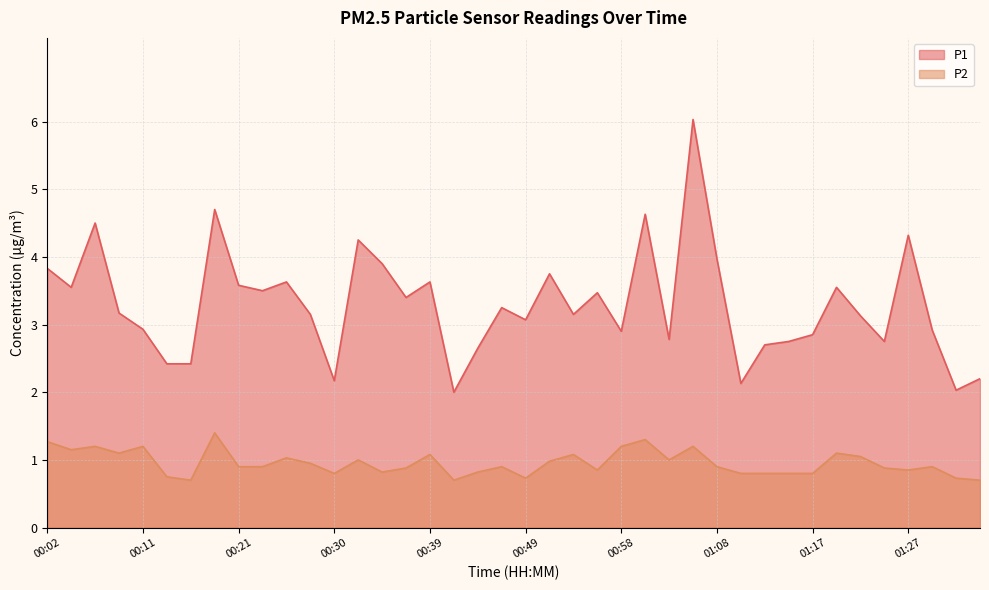

True or false: P1 and P2 intersect in this chart.

False